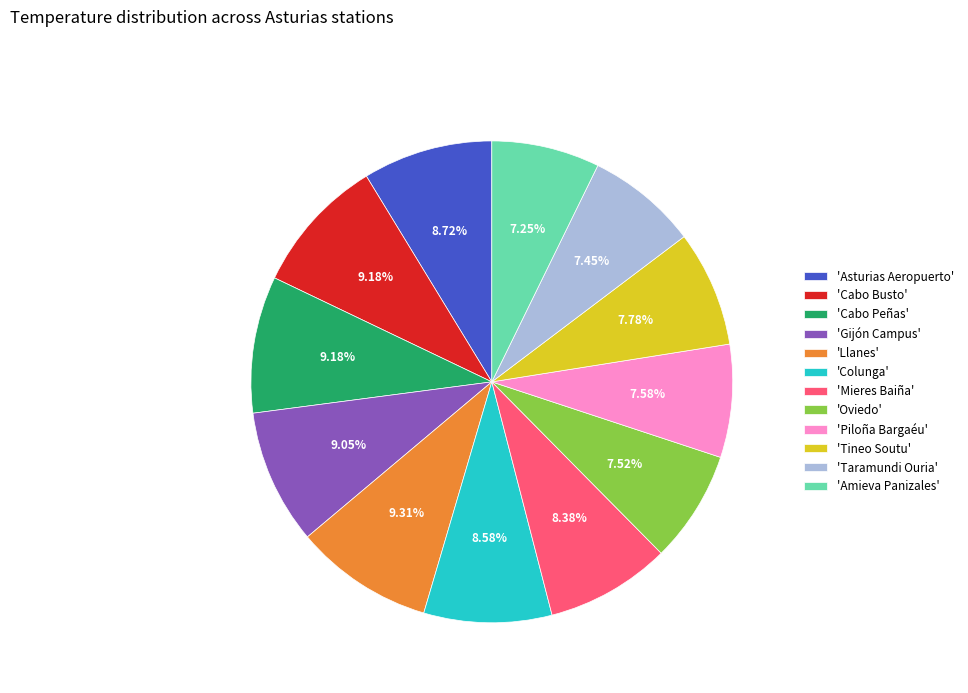

Count the number of slices in the pie.

12